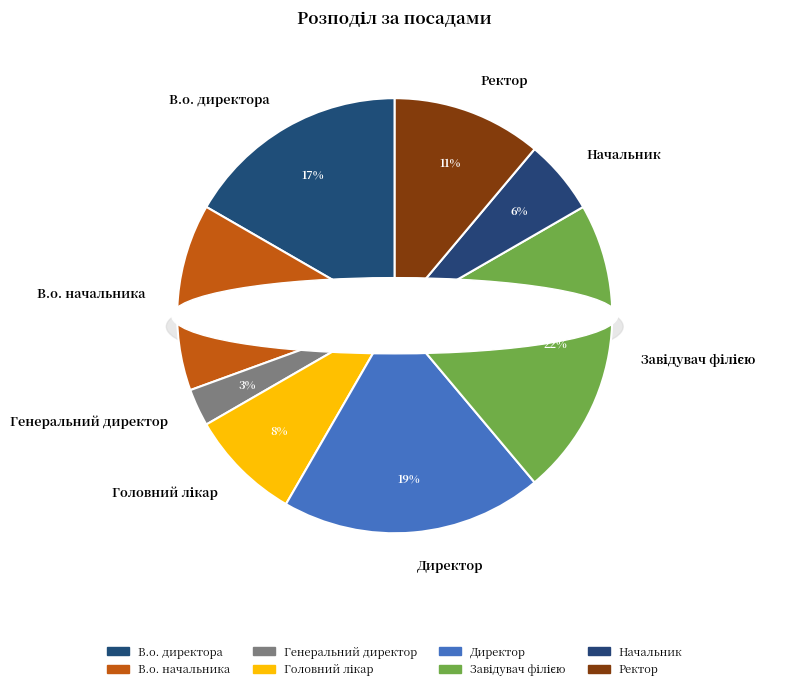

To the nearest percent, what percentage of the pie is Завідувач філією?

22%